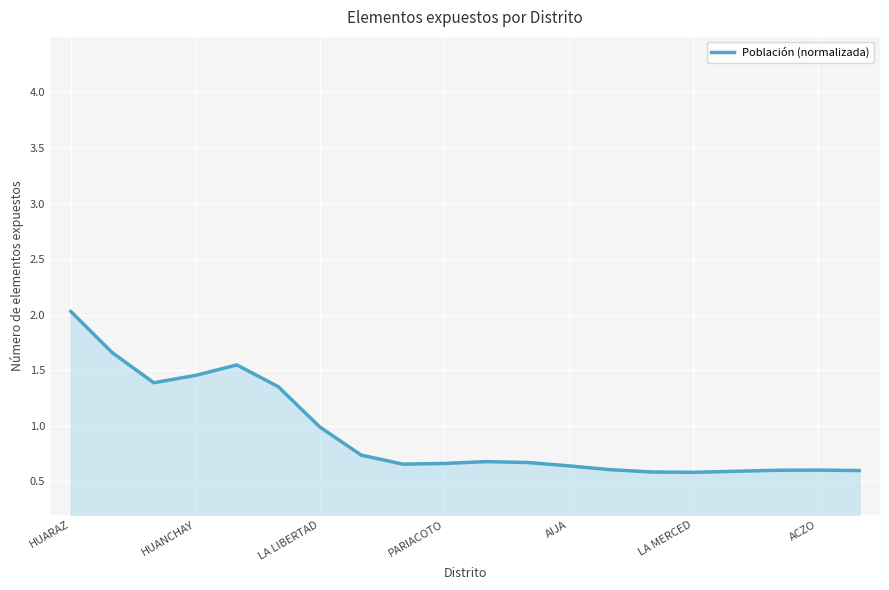

What is the smallest value displayed?

0.6